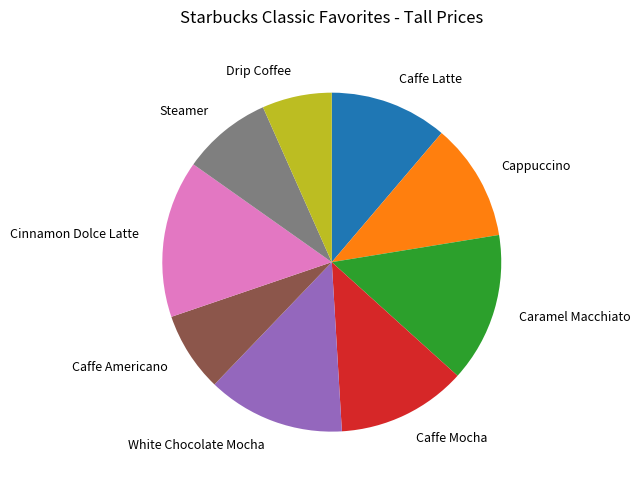

Is the sum of Caffe Mocha and Caffe Latte greater than half?

No